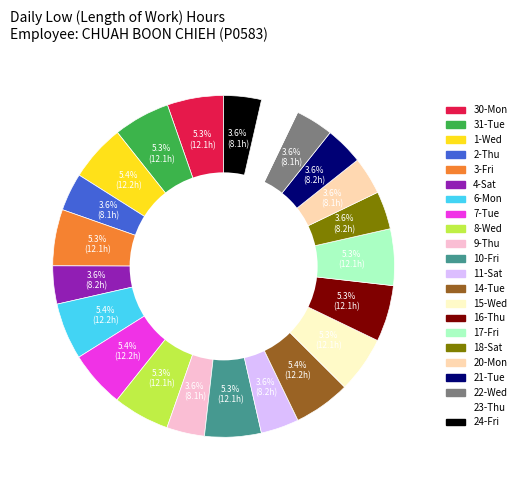

Count the number of slices in the pie.

22